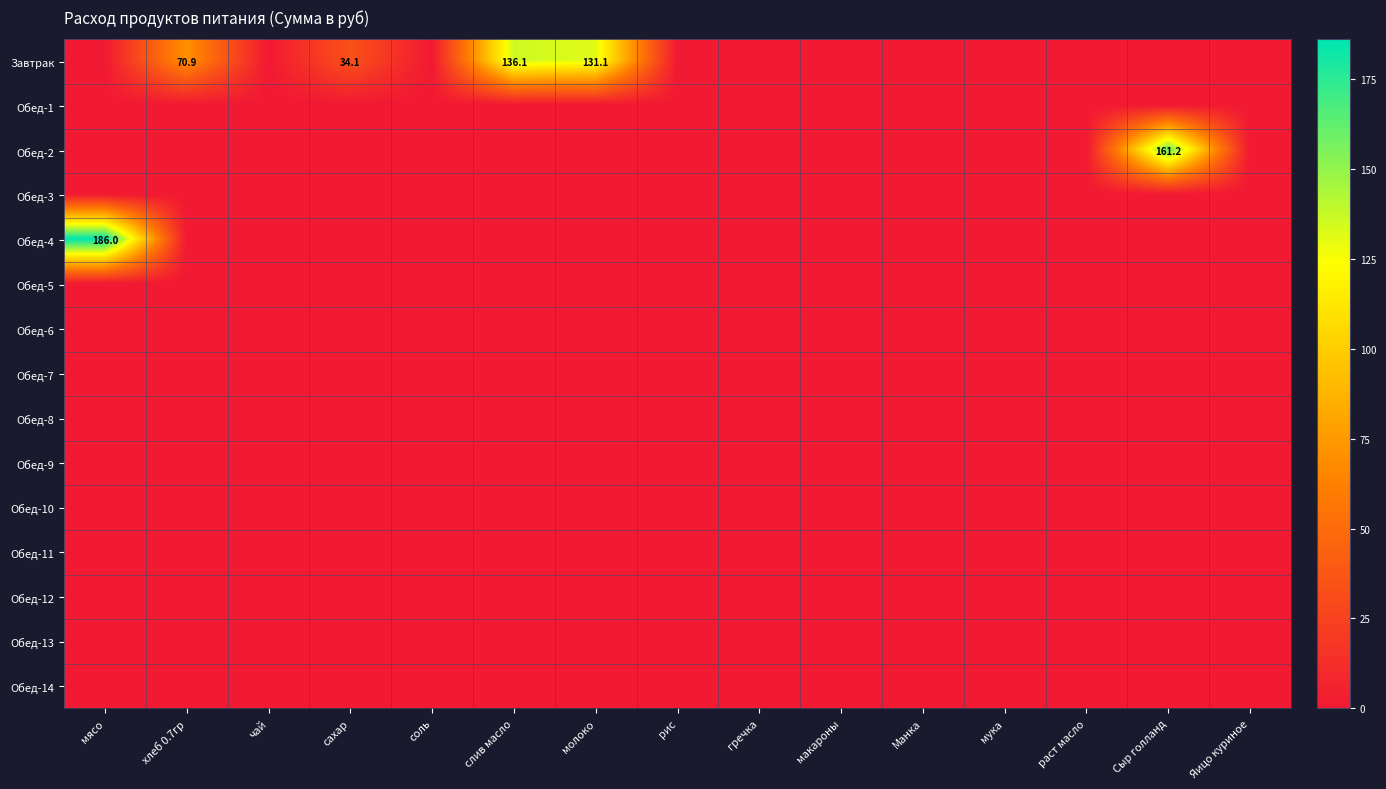

At which category is the sum across all series the highest?

мясо